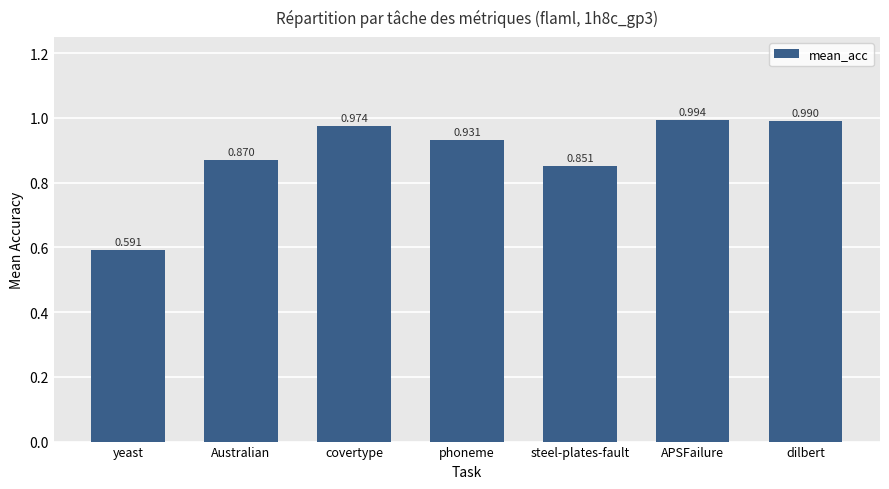

Which label corresponds to the largest value in the chart?

APSFailure